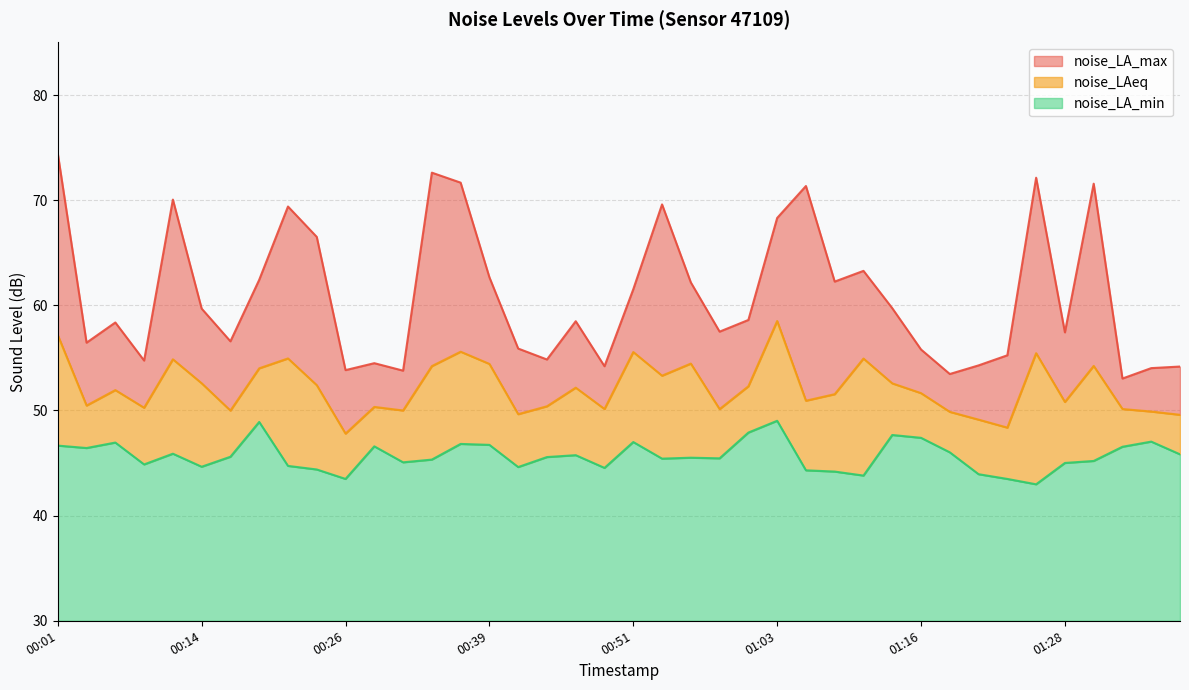

Rank the series by their average value, from highest to lowest.

noise_LA_max, noise_LAeq, noise_LA_min